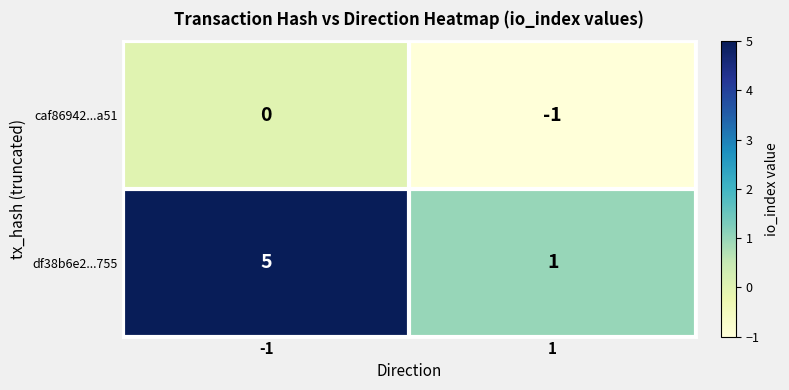

List the series in order of their peak value, lowest first.

caf86942...a51, df38b6e2...755